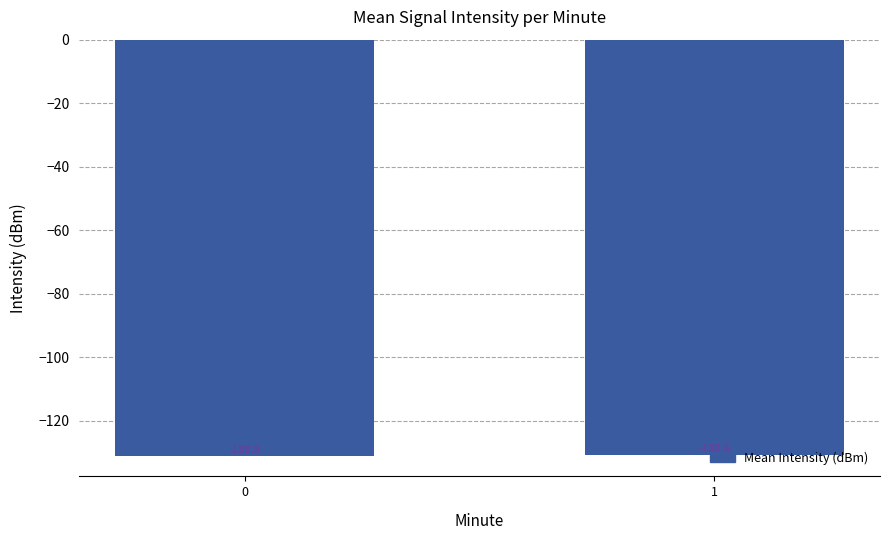

List the labels in order of value, smallest first.

0, 1